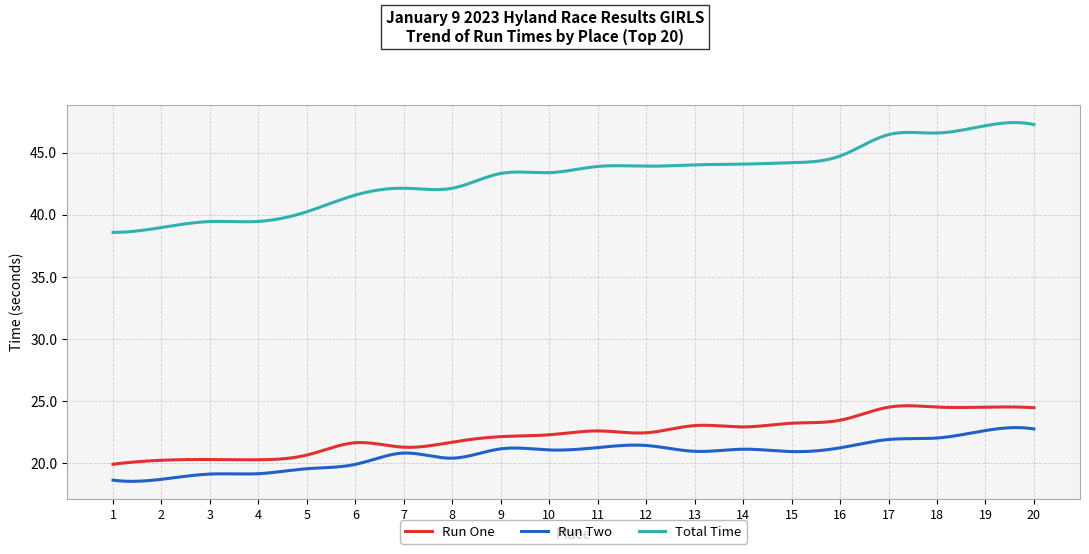

Which series has the largest total across all categories?

Total Time